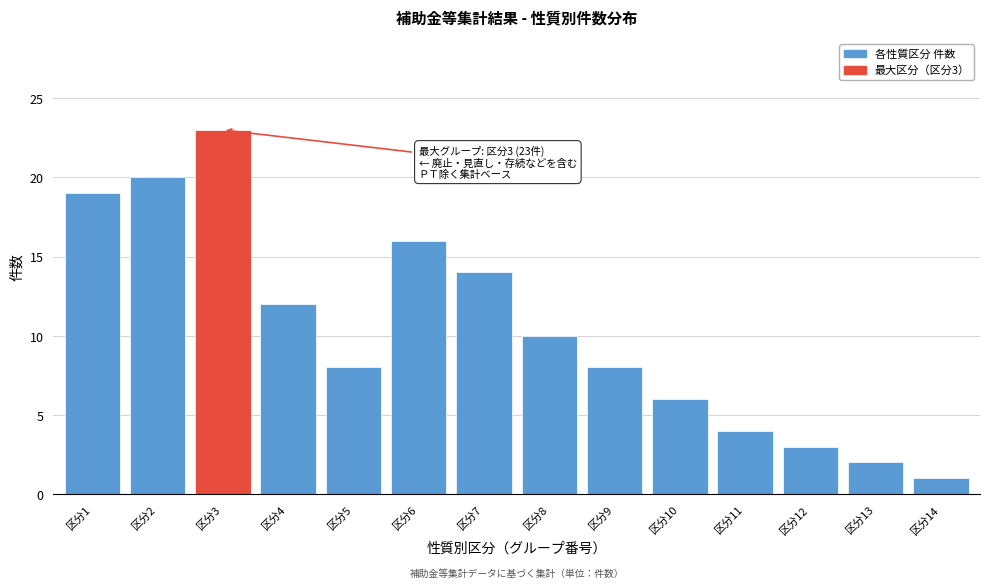

Reading right to left, list all the values displayed in this chart.

1	2	3	4	6	8	10	14	16	8	12	23	20	19